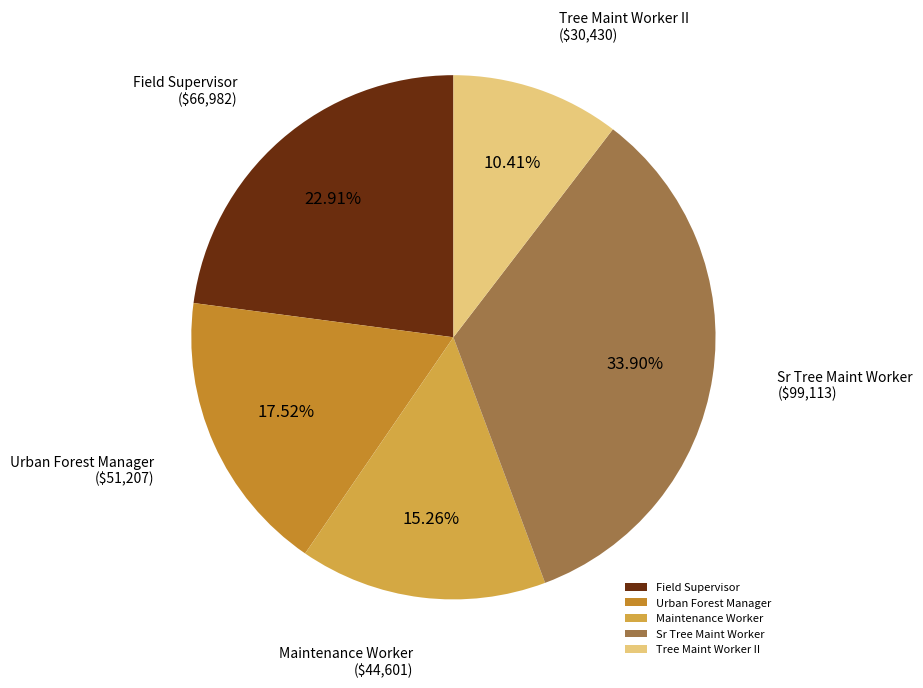

What is the total percentage of Maintenance Worker and Sr Tree Maint Worker?

49.2%